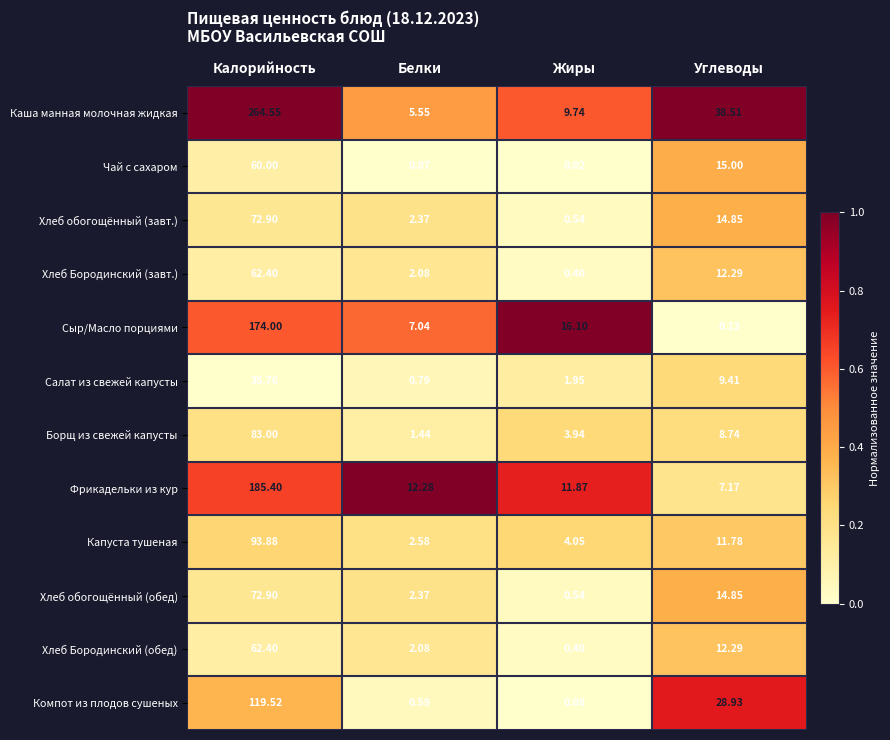

At which category is the sum across all series the highest?

Калорийность